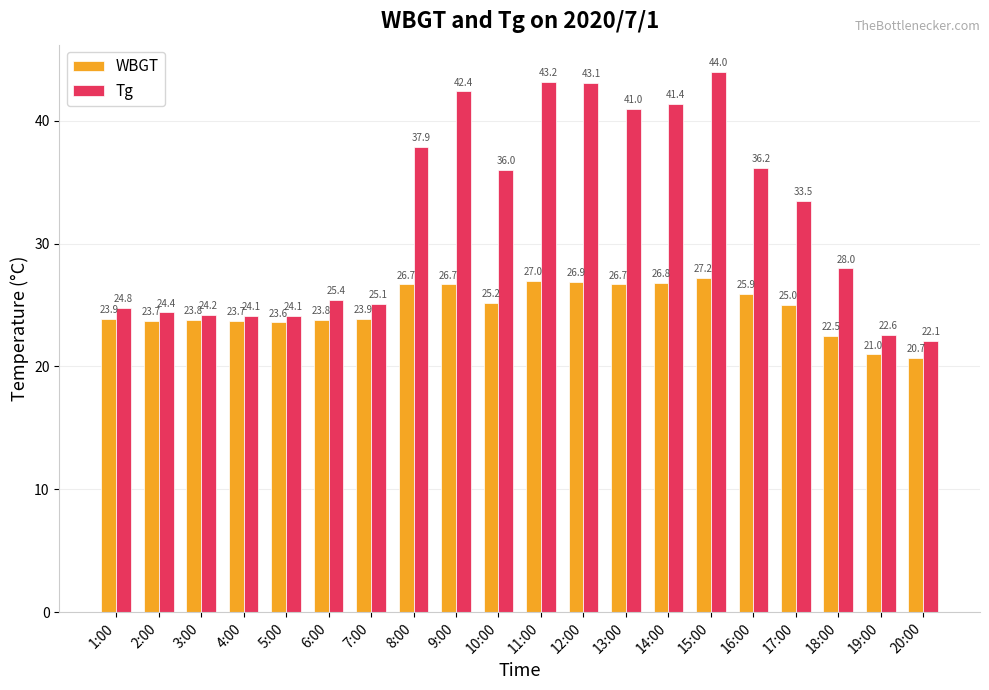

What is the total value across all series at 16:00?

62.1